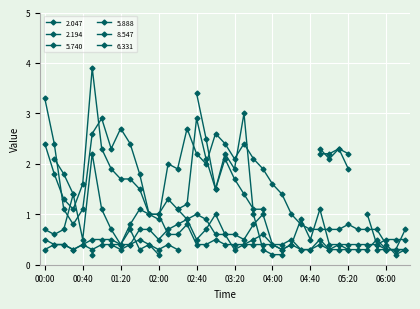

Does the chart display data point markers on the line(s)?

Yes